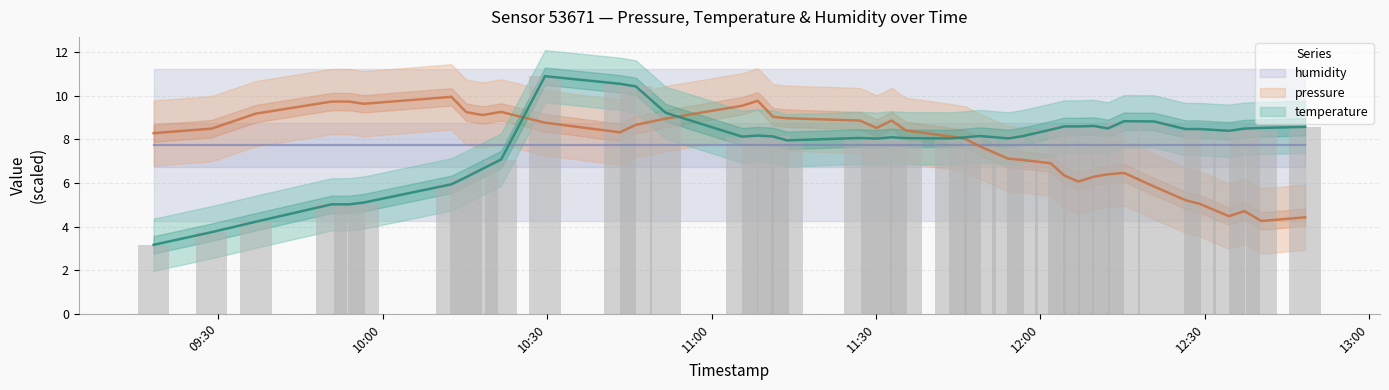

True or false: temperature has a value of 4.5 at 2023-03-03T12:37:14.

False